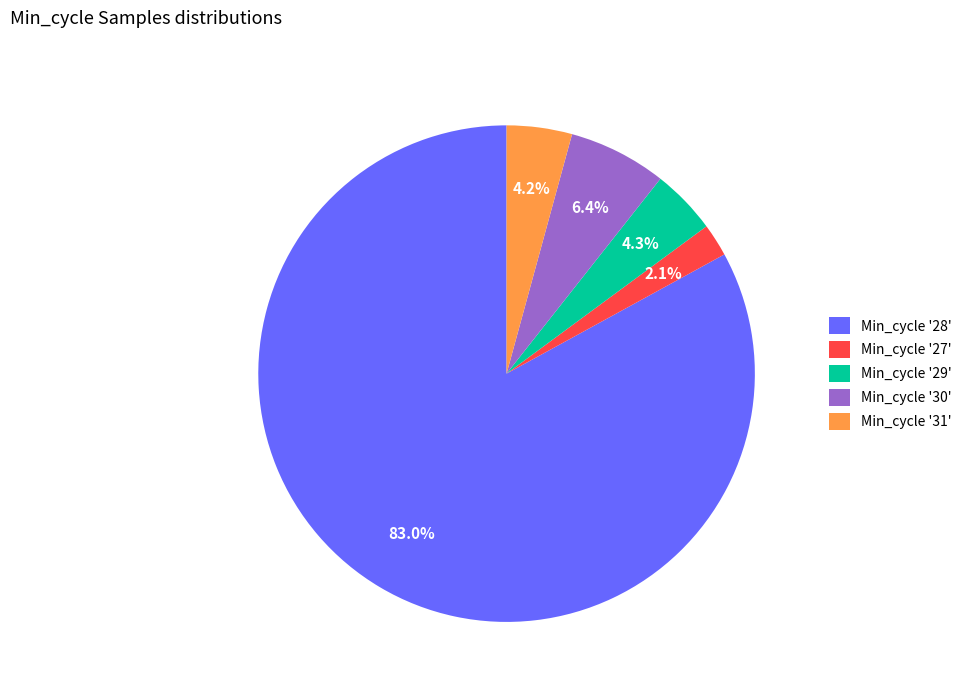

What is the smallest slice in the pie chart?

Min_cycle '27'